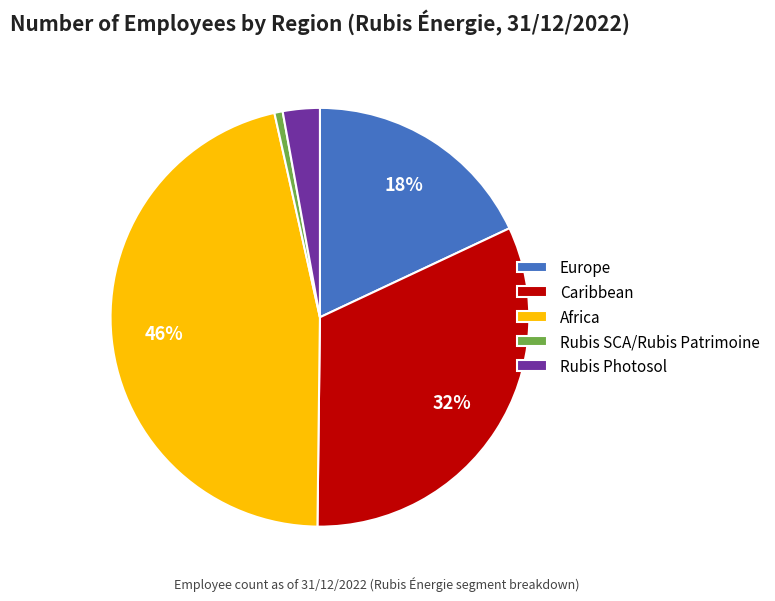

Is Africa the majority of the pie?

No